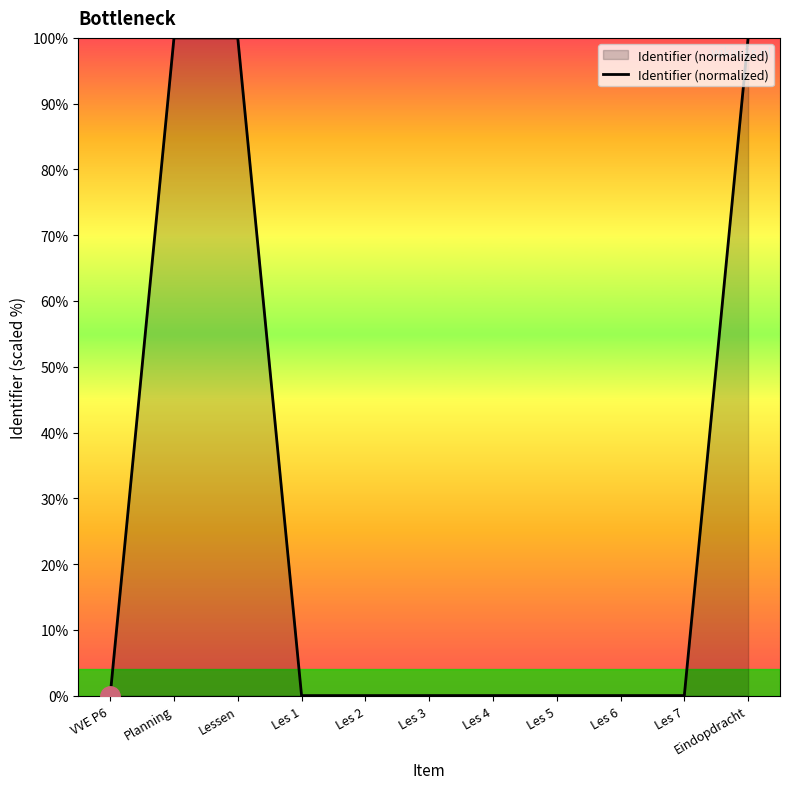

What is the maximum value shown in the chart?

100.0